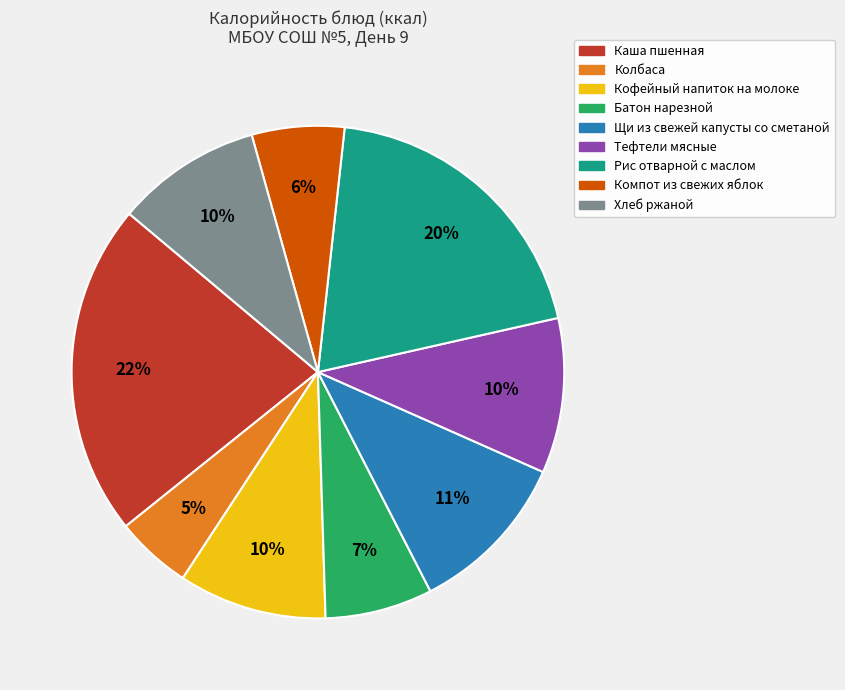

To the nearest percent, what portion does Рис отварной с маслом represent?

20%